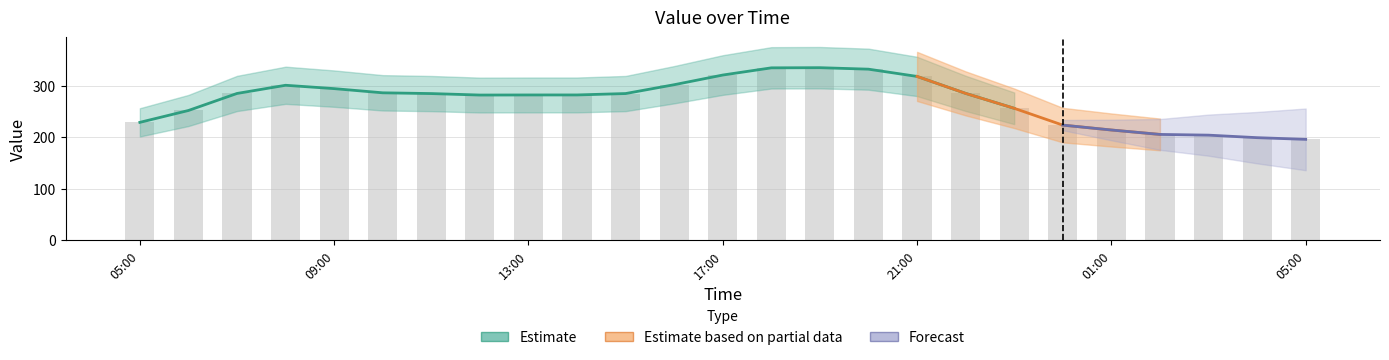

What is the smallest value displayed?

196.1